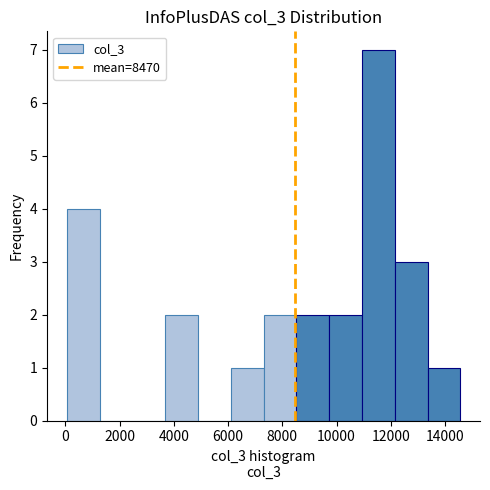

Reading left to right, transcribe this chart: for each bar, give the range it covers on the x-axis and its height. Neither the bar edges nor the heights are printed on the chart, so give them approximately, as read against the axes.

0 to 1200: 4
1200 to 2400: 0
2400 to 3600: 0
3600 to 4800: 2
4800 to 6000: 0
6000 to 7400: 1
7400 to 8600: 2
8600 to 9800: 2
9800 to 11000: 2
11000 to 12200: 7
12200 to 13400: 3
13400 to 14600: 1